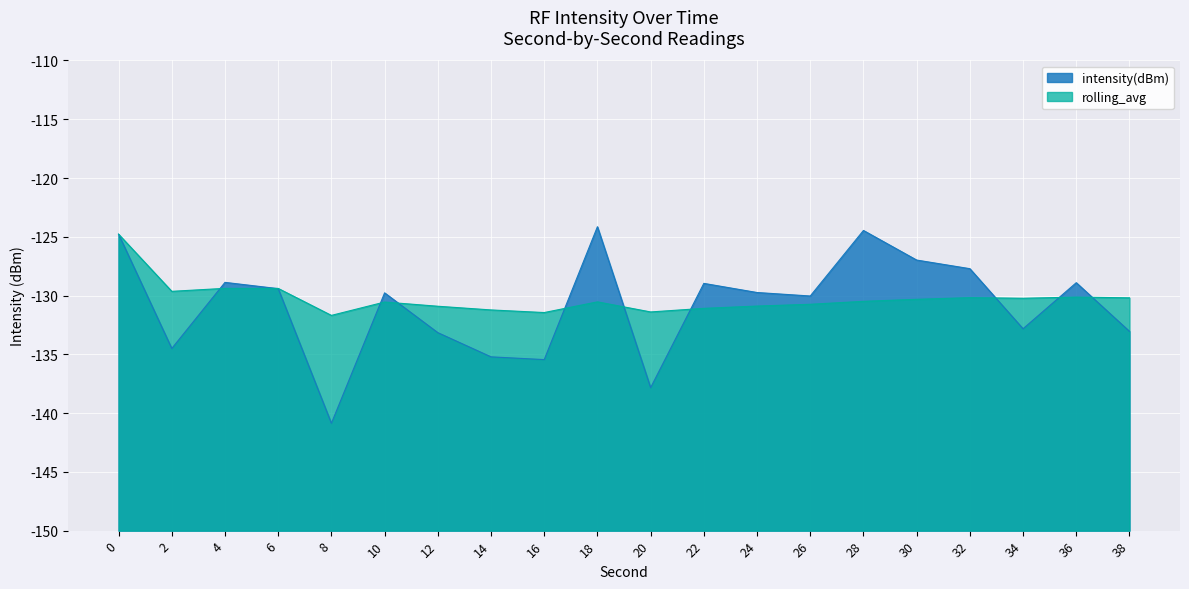

What are all the series names shown in the legend?

intensity(dBm), rolling_avg